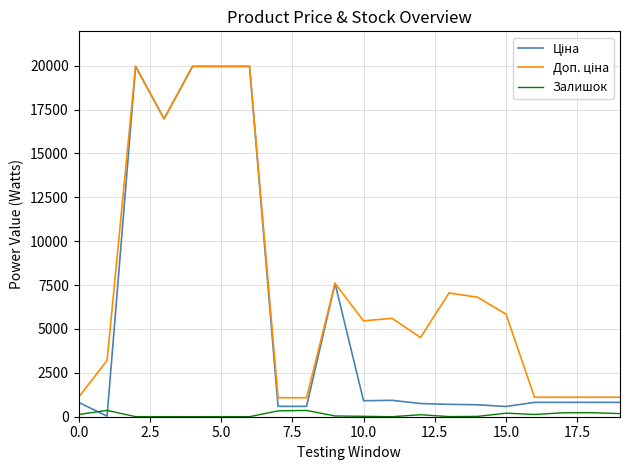

Reading left to right, extract all data points from this chart.

Ціна: 818.5	32.0	19964.2	16976.3	19964.2	19964.2	19964.2	589.9	589.9	7596.5	910.4	934.5	752.2	705.1	681.0	584.4	818.5	818.5	818.5	818.5
Доп. ціна: 1109.2	3205.0	19964.2	16976.3	19964.2	19964.2	19964.2	1081.7	1081.7	7596.5	5462.3	5607.2	4513.3	7051.3	6809.8	5843.9	1109.2	1109.2	1109.2	1109.2
Залишок: 125.0	360.0	5.0	4.0	1.0	5.0	3.0	333.0	359.0	43.0	24.0	2.0	113.0	8.0	19.0	202.0	129.0	223.0	229.0	178.0